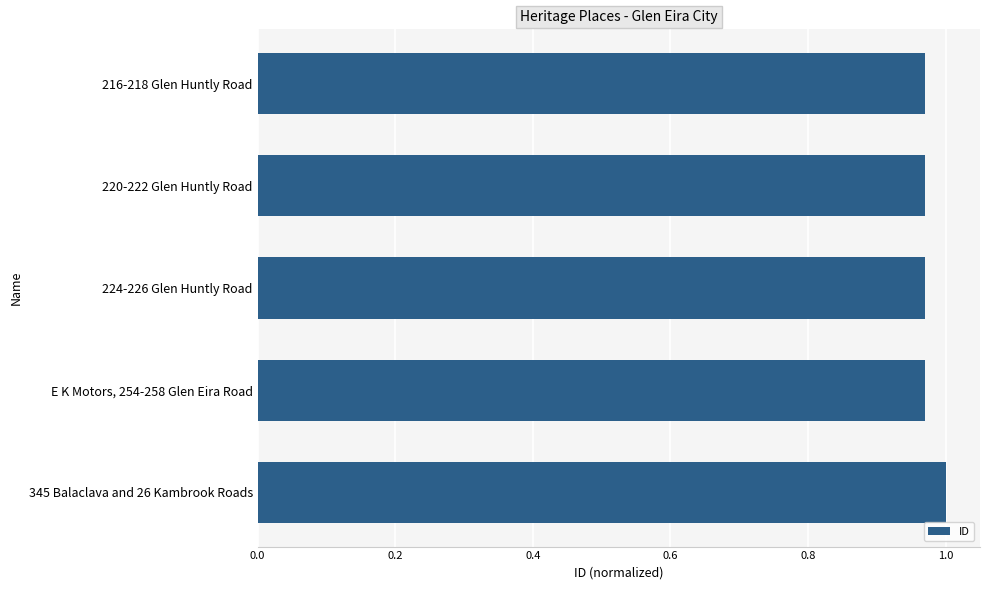

Which has a higher value, 345 Balaclava and 26 Kambrook Roads or E K Motors, 254-258 Glen Eira Road?

345 Balaclava and 26 Kambrook Roads